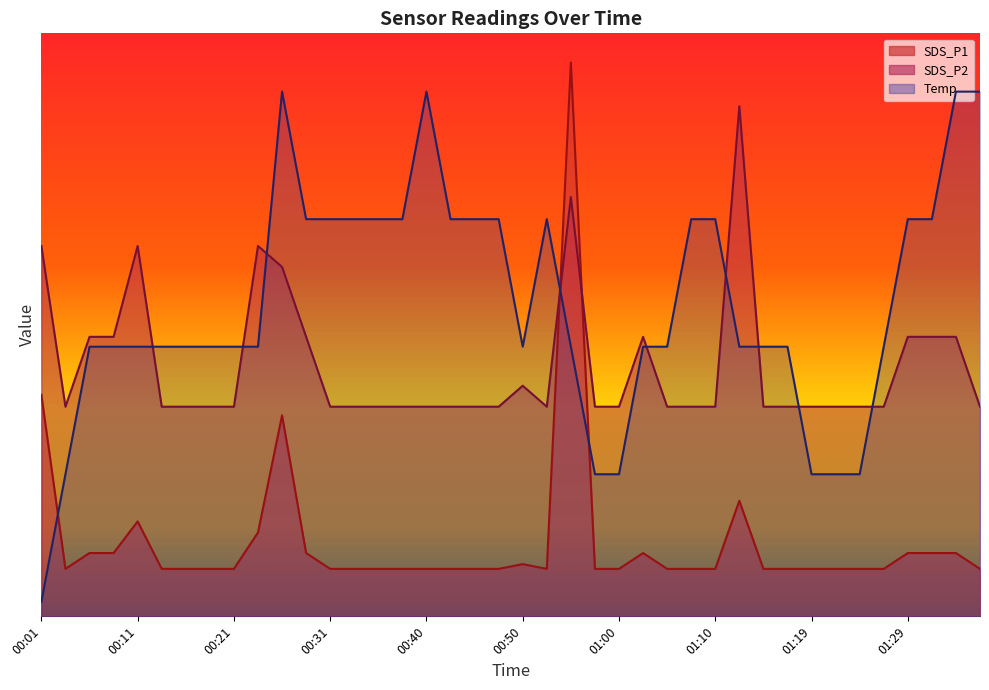

The SDS_P2 series shows 1.9 at 01:29. True or false?

True